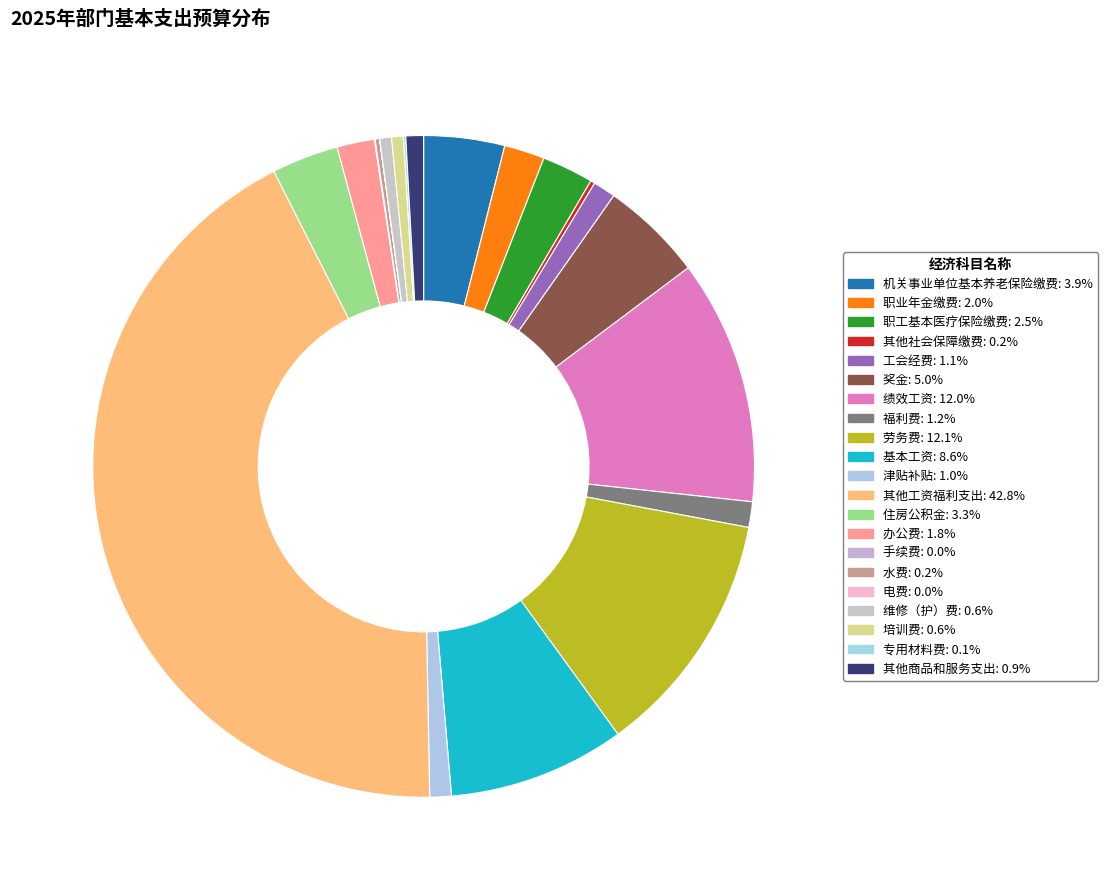

Do 奖金 and 其他工资福利支出 together represent more than half of the pie?

No